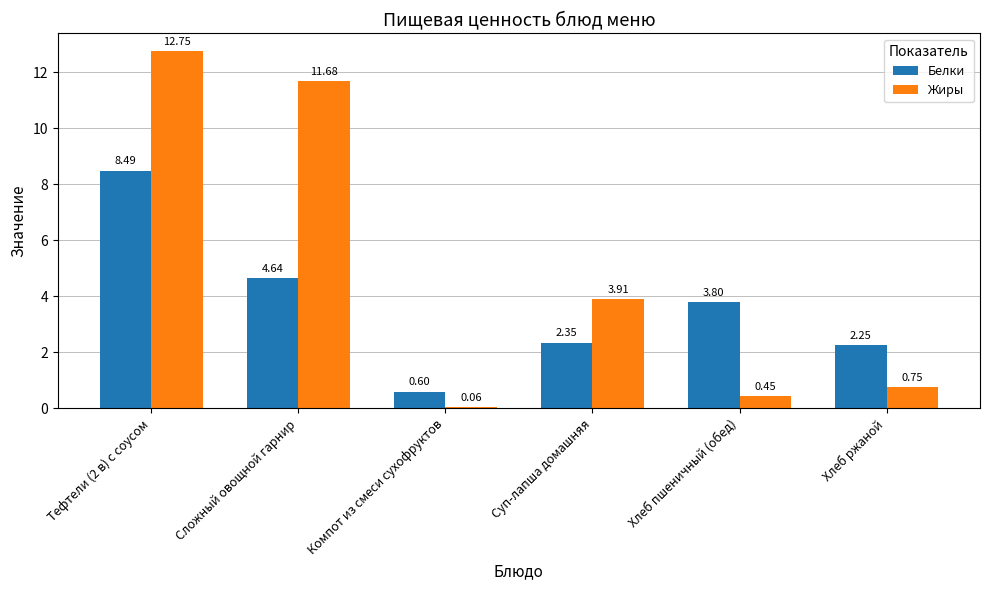

List the labels in order of Жиры value, largest first.

Тефтели (2 в) с соусом, Сложный овощной гарнир, Суп-лапша домашняя, Хлеб ржаной, Хлеб пшеничный (обед), Компот из смеси сухофруктов